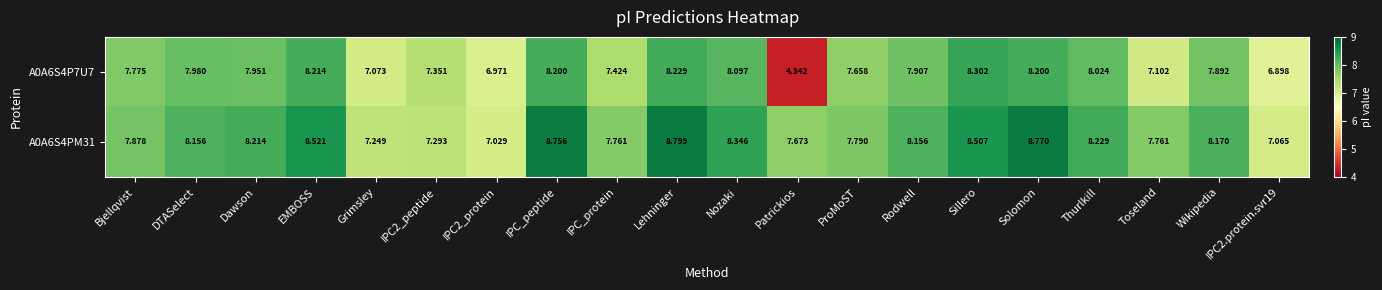

Which series has the largest total across all categories?

A0A6S4PM31